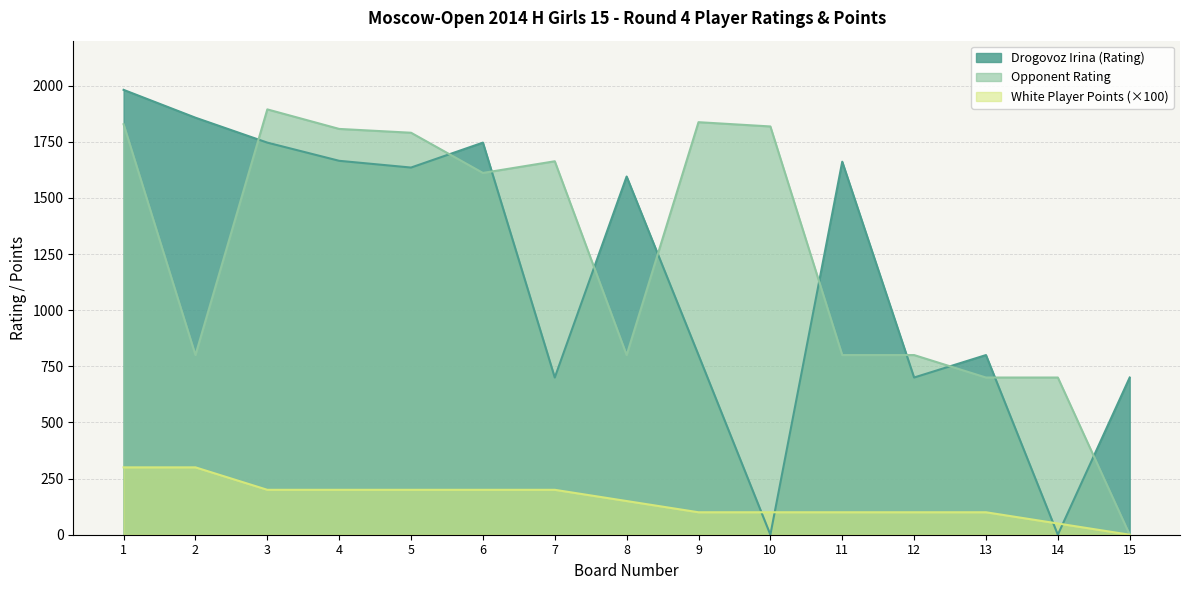

True or false: Opponent Rating has more than 0 points higher than both neighbors.

True